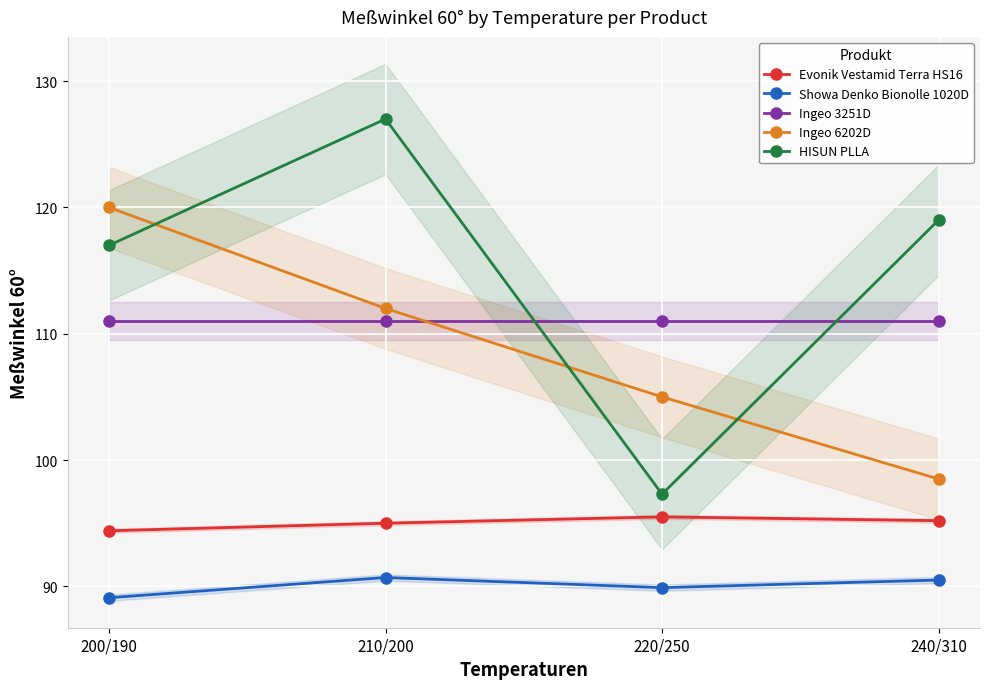

What value does the HISUN PLLA series have at 210/200?

127.0